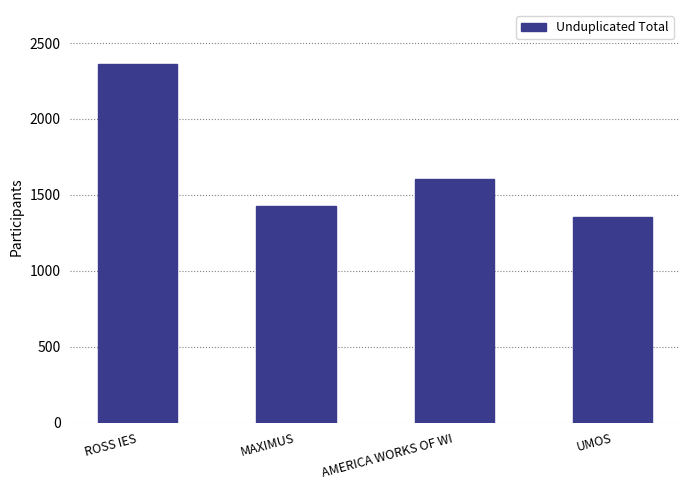

What is the difference between the maximum and minimum values?

1007